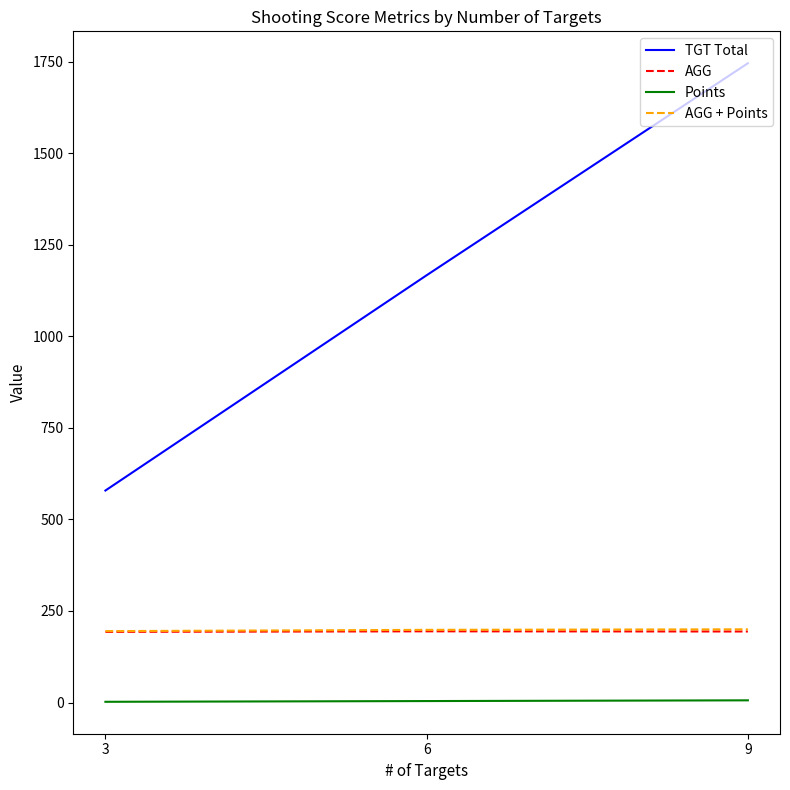

What is the approximate value of TGT Total at 9?

1746.0